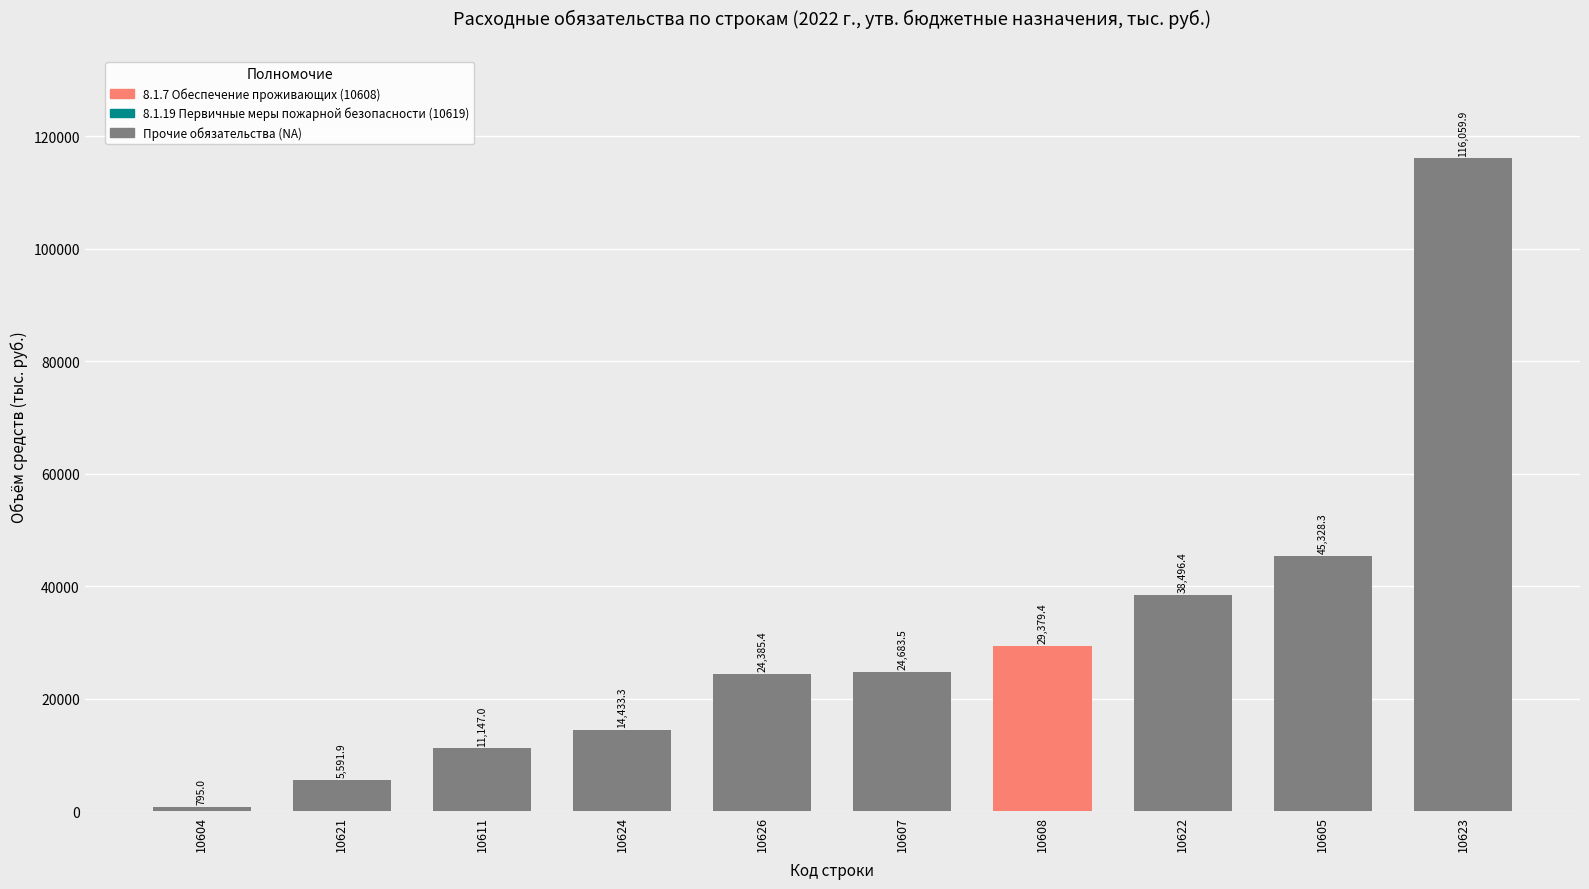

Are the bars grouped side by side (vs. stacked)?

No